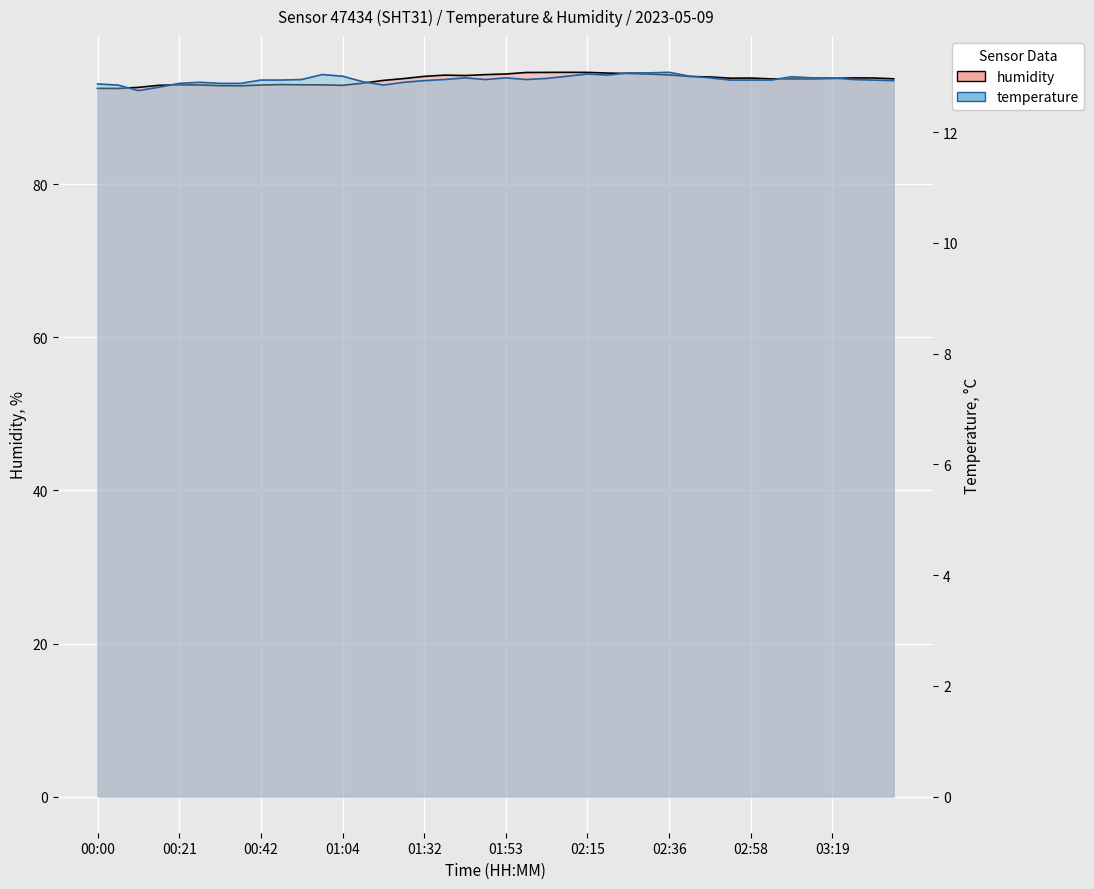

What is the difference between the humidity values at 00:58 and 02:20?

1.5